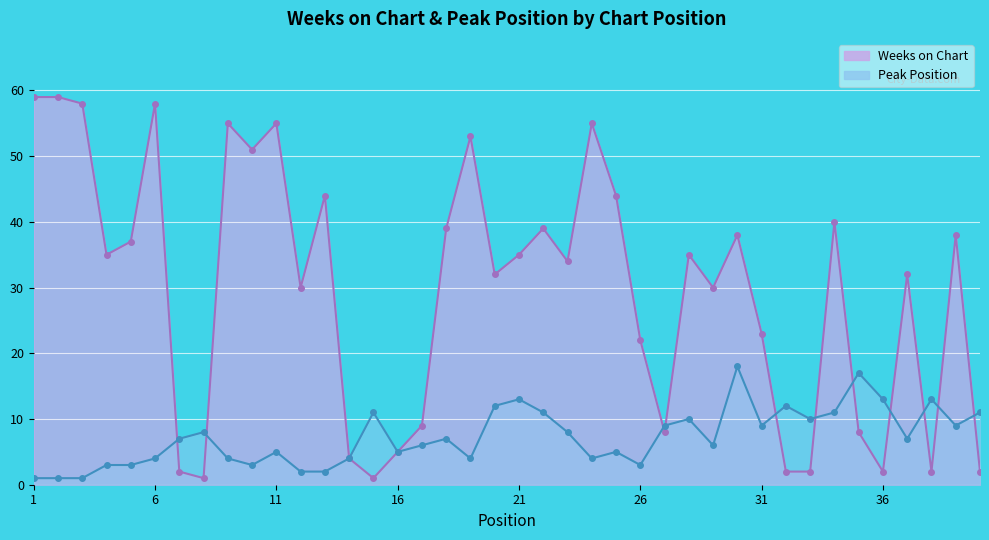

Count the number of data series in this chart.

2